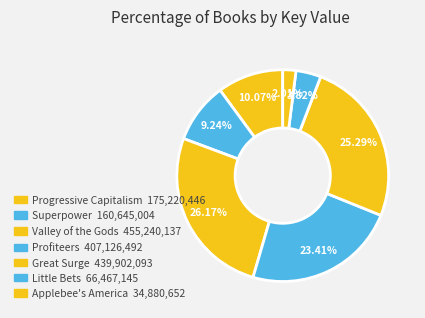

The Little Bets slice represents 4% of the pie. True or false?

True